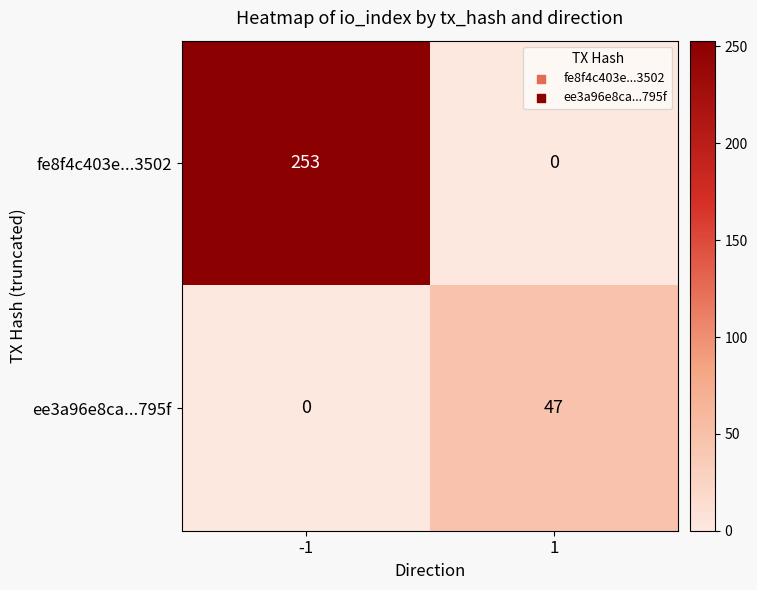

Reading right to left, list all the values displayed in this chart.

fe8f4c403e...3502: 0	253
ee3a96e8ca...795f: 47	0